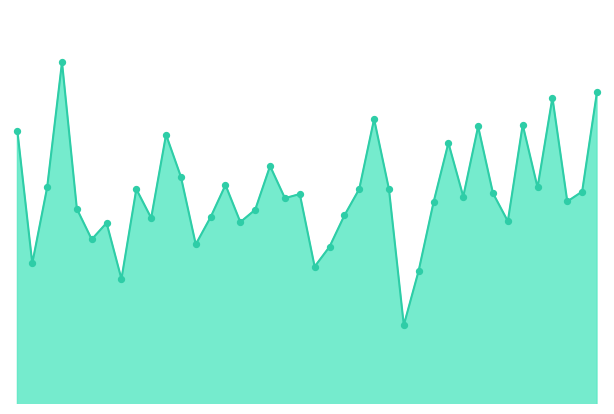

Which series contains the lowest Y value?

col_518 line